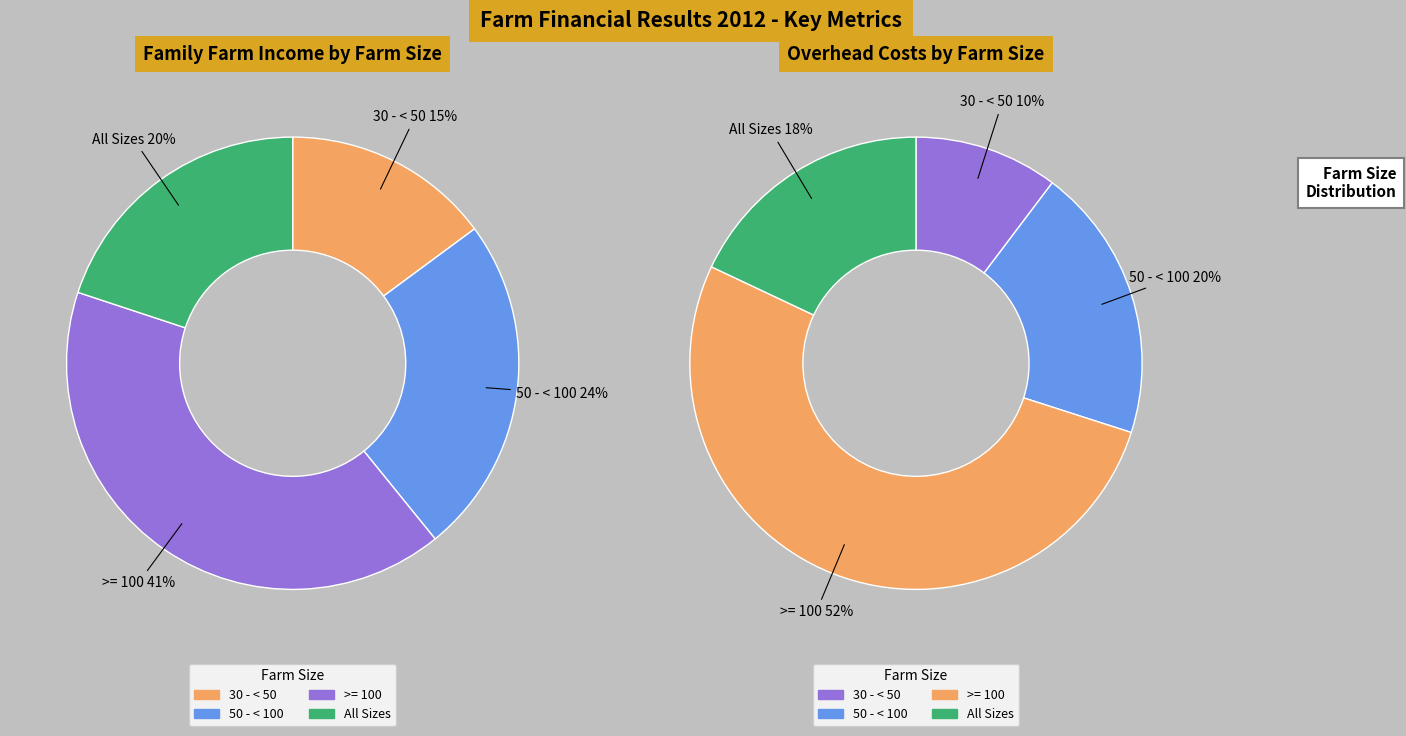

Does All Sizes represent more than half of the total?

No